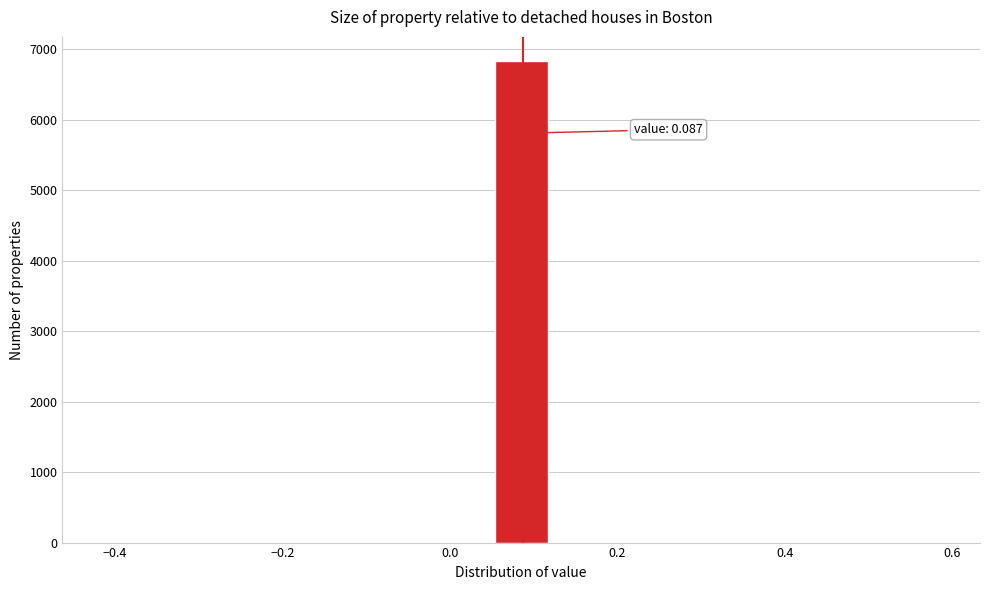

Around what value on the x-axis is the tallest bar? Give the approximate position of its centre, as read against the axis.

0.08